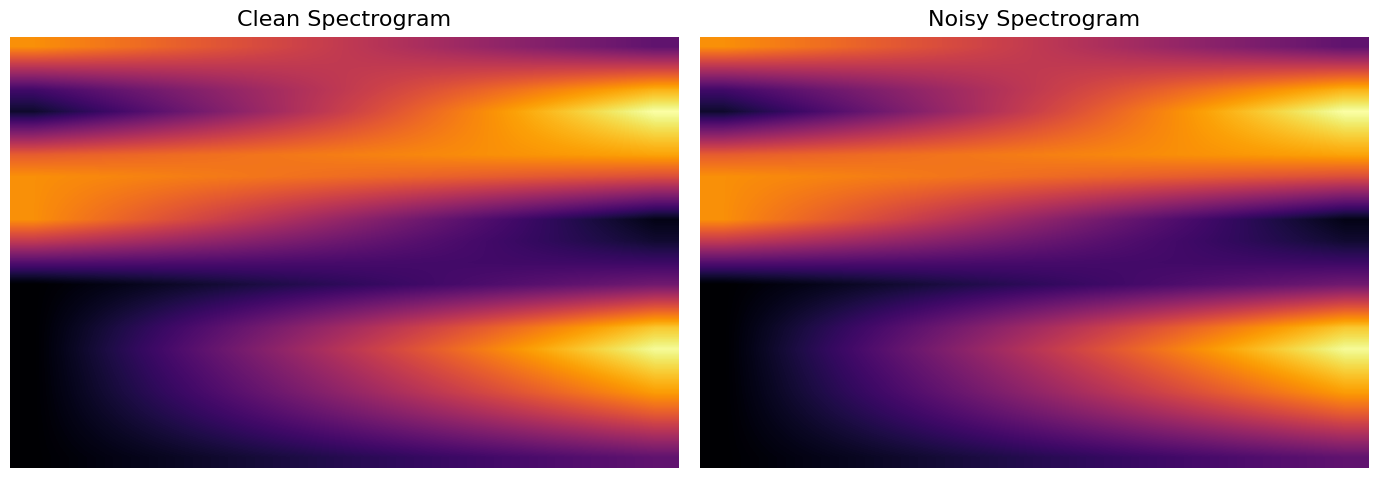

Count the number of categories in the chart.

14